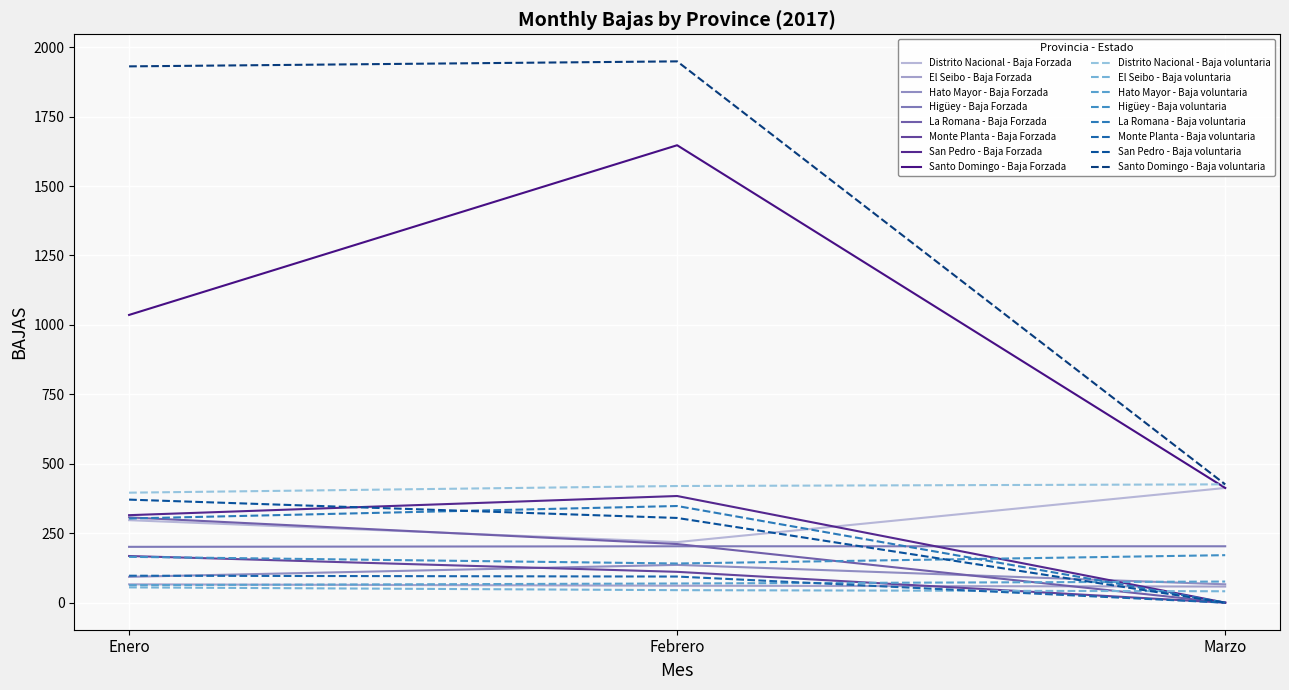

Which series has the widest spread of values?

Santo Domingo - Baja voluntaria